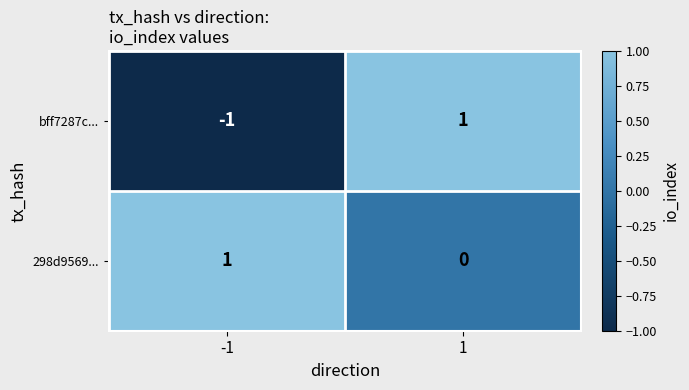

Reading right to left, transcribe all the data shown in this chart.

bff7287c...: 1=1	-1=-1
298d9569...: 1=0	-1=1